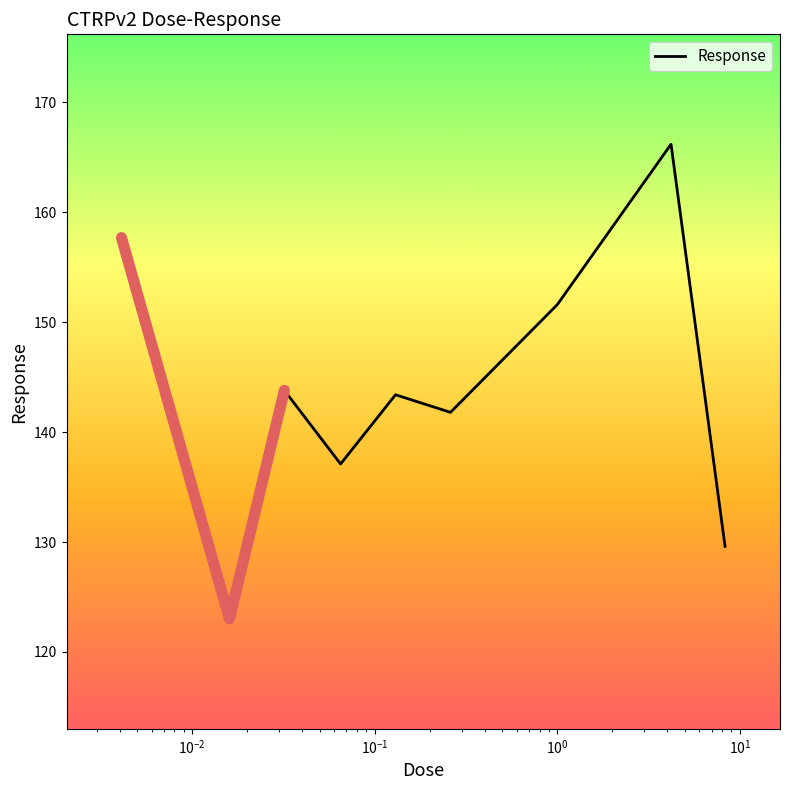

What is the lowest value of the Response series?

123.0